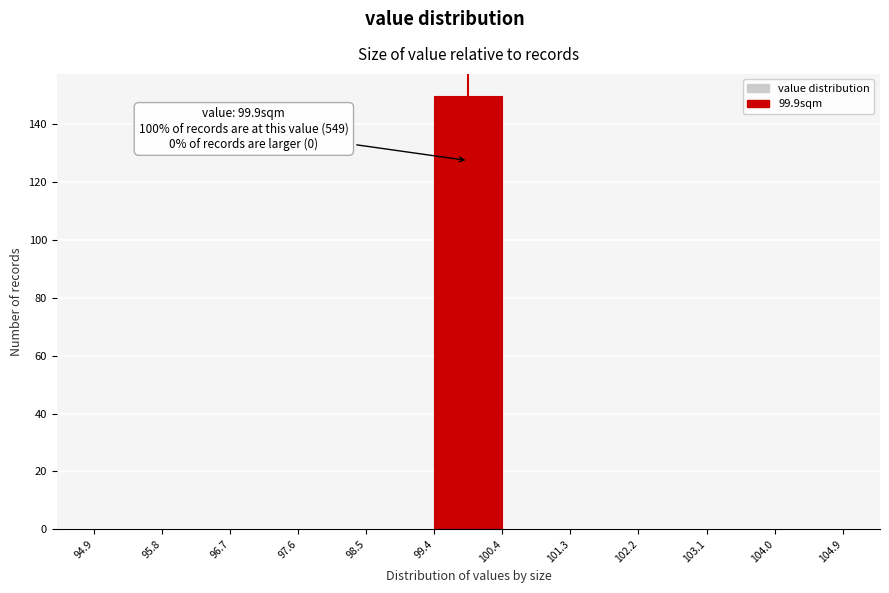

Over which range of the x-axis is the bar tallest?

99.4 to 100.4